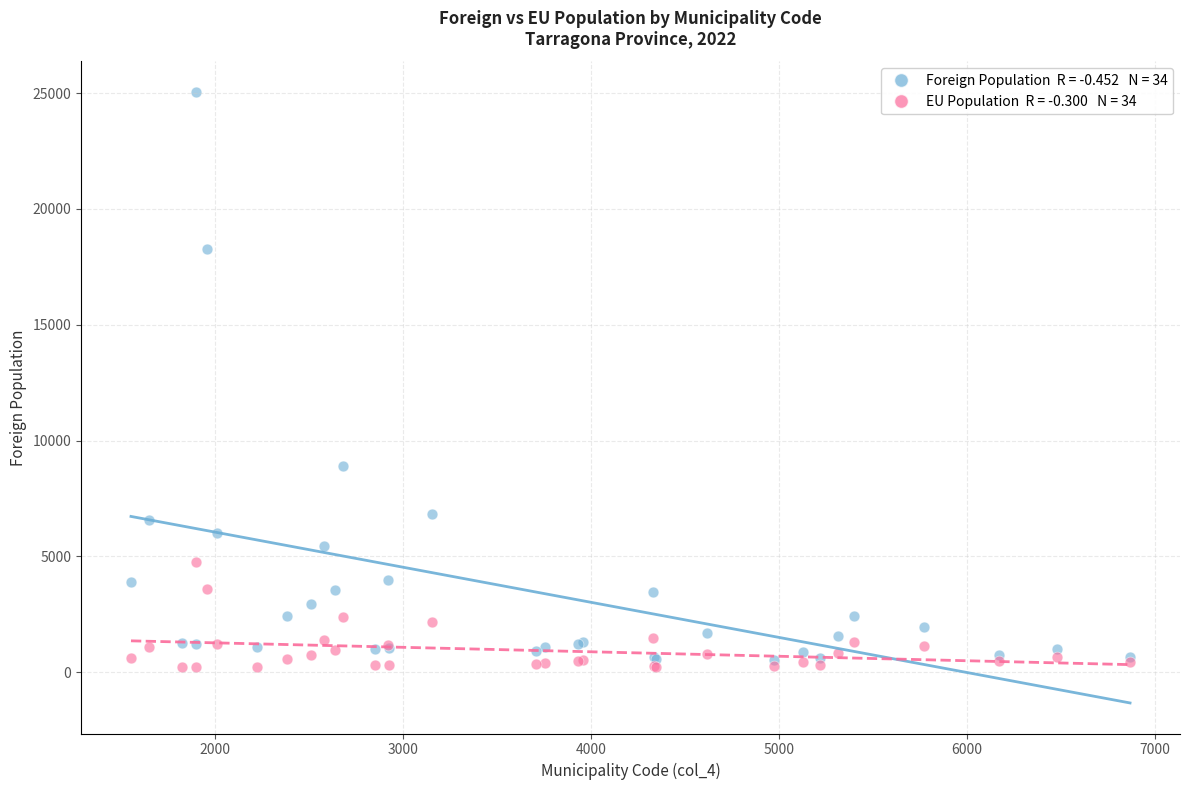

Across all series, what Y value is closest to 12641?

8915